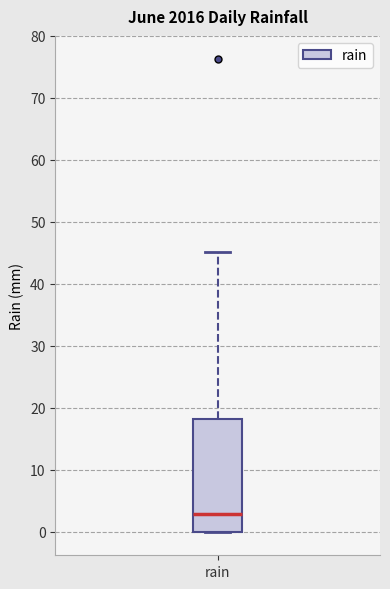

Read this box plot against the y-axis: the position of the median line, the range covered by the box, and the ends of both whiskers. The values are not printed on the chart, so give them approximately, as read against the axis.

median 3, box 0 to 18, whiskers 0 to 45